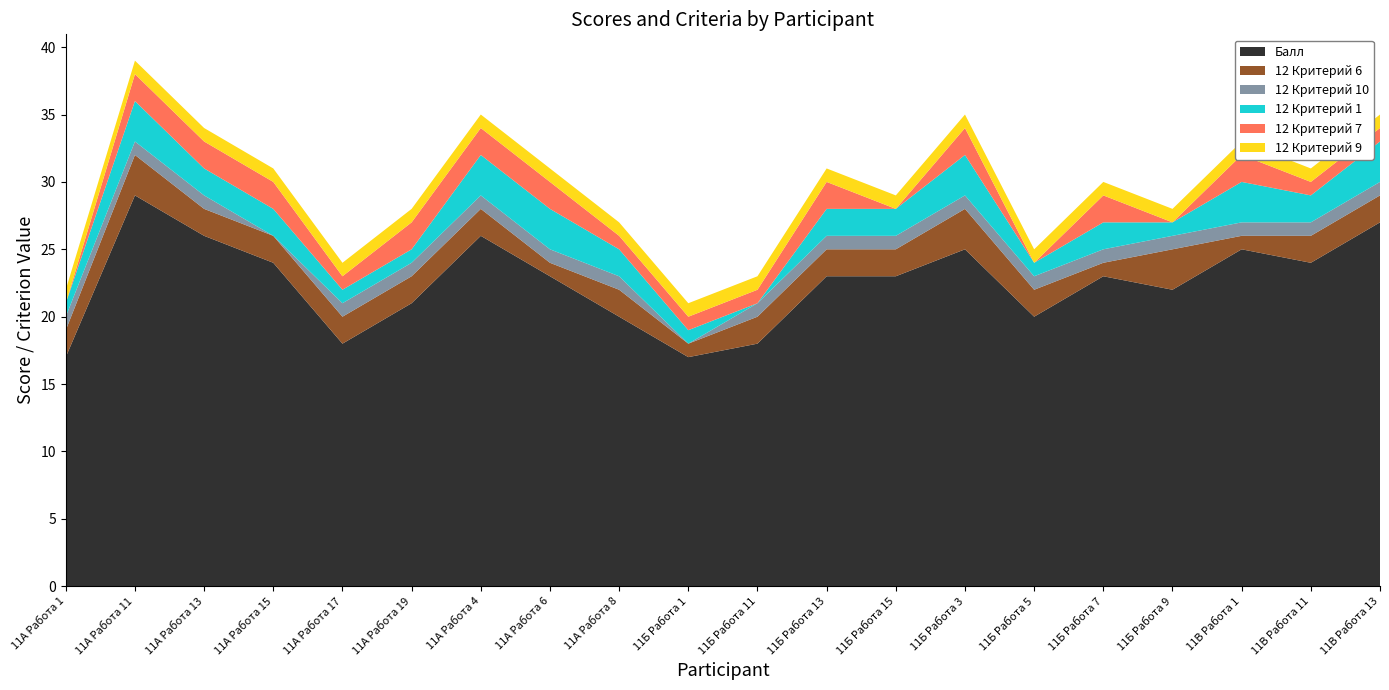

Reading left to right, list all the values displayed in this chart.

Балл: 11А Работа 1=17	11А Работа 11=29	11А Работа 13=26	11А Работа 15=24	11А Работа 17=18	11А Работа 19=21	11А Работа 4=26	11А Работа 6=23	11А Работа 8=20	11Б Работа 1=17	11Б Работа 11=18	11Б Работа 13=23	11Б Работа 15=23	11Б Работа 3=25	11Б Работа 5=20	11Б Работа 7=23	11Б Работа 9=22	11В Работа 1=25	11В Работа 11=24	11В Работа 13=27
12 Критерий 6: 11А Работа 1=2	11А Работа 11=3	11А Работа 13=2	11А Работа 15=2	11А Работа 17=2	11А Работа 19=2	11А Работа 4=2	11А Работа 6=1	11А Работа 8=2	11Б Работа 1=1	11Б Работа 11=2	11Б Работа 13=2	11Б Работа 15=2	11Б Работа 3=3	11Б Работа 5=2	11Б Работа 7=1	11Б Работа 9=3	11В Работа 1=1	11В Работа 11=2	11В Работа 13=2
12 Критерий 10: 11А Работа 1=1	11А Работа 11=1	11А Работа 13=1	11А Работа 15=0	11А Работа 17=1	11А Работа 19=1	11А Работа 4=1	11А Работа 6=1	11А Работа 8=1	11Б Работа 1=0	11Б Работа 11=1	11Б Работа 13=1	11Б Работа 15=1	11Б Работа 3=1	11Б Работа 5=1	11Б Работа 7=1	11Б Работа 9=1	11В Работа 1=1	11В Работа 11=1	11В Работа 13=1
12 Критерий 1: 11А Работа 1=1	11А Работа 11=3	11А Работа 13=2	11А Работа 15=2	11А Работа 17=1	11А Работа 19=1	11А Работа 4=3	11А Работа 6=3	11А Работа 8=2	11Б Работа 1=1	11Б Работа 11=0	11Б Работа 13=2	11Б Работа 15=2	11Б Работа 3=3	11Б Работа 5=1	11Б Работа 7=2	11Б Работа 9=1	11В Работа 1=3	11В Работа 11=2	11В Работа 13=3
12 Критерий 7: 11А Работа 1=0	11А Работа 11=2	11А Работа 13=2	11А Работа 15=2	11А Работа 17=1	11А Работа 19=2	11А Работа 4=2	11А Работа 6=2	11А Работа 8=1	11Б Работа 1=1	11Б Работа 11=1	11Б Работа 13=2	11Б Работа 15=0	11Б Работа 3=2	11Б Работа 5=0	11Б Работа 7=2	11Б Работа 9=0	11В Работа 1=2	11В Работа 11=1	11В Работа 13=1
12 Критерий 9: 11А Работа 1=1	11А Работа 11=1	11А Работа 13=1	11А Работа 15=1	11А Работа 17=1	11А Работа 19=1	11А Работа 4=1	11А Работа 6=1	11А Работа 8=1	11Б Работа 1=1	11Б Работа 11=1	11Б Работа 13=1	11Б Работа 15=1	11Б Работа 3=1	11Б Работа 5=1	11Б Работа 7=1	11Б Работа 9=1	11В Работа 1=1	11В Работа 11=1	11В Работа 13=1